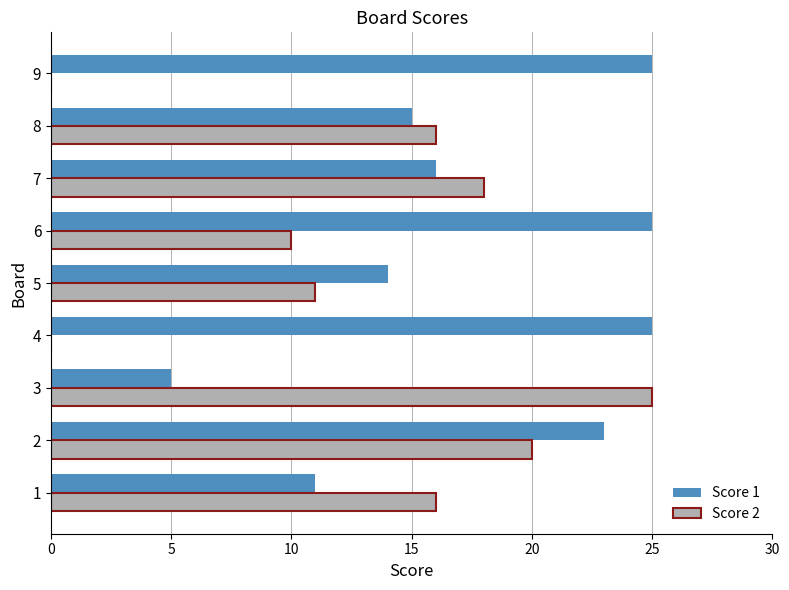

Which series changed the most between 2 and 3?

Score 1